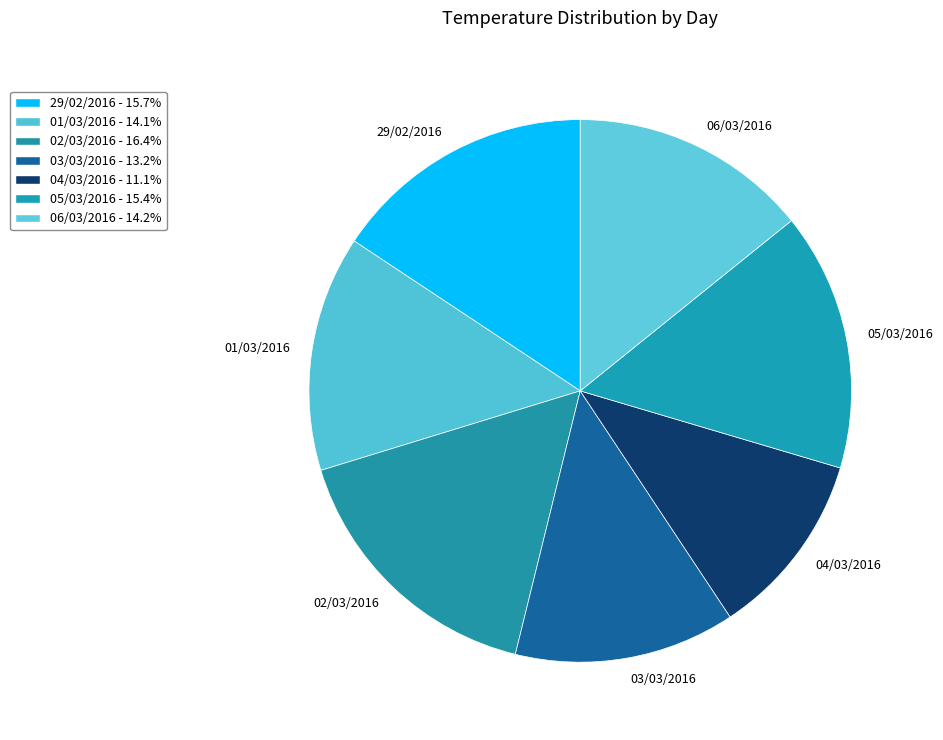

Combined, do 01/03/2016 and 02/03/2016 account for over 50%?

No